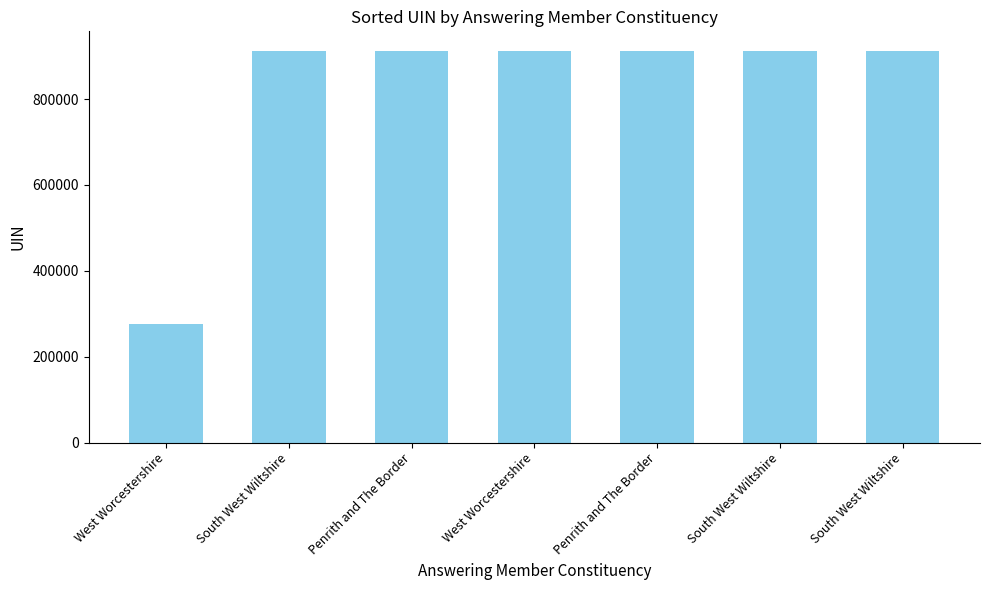

What is the sum of all values?

5749178